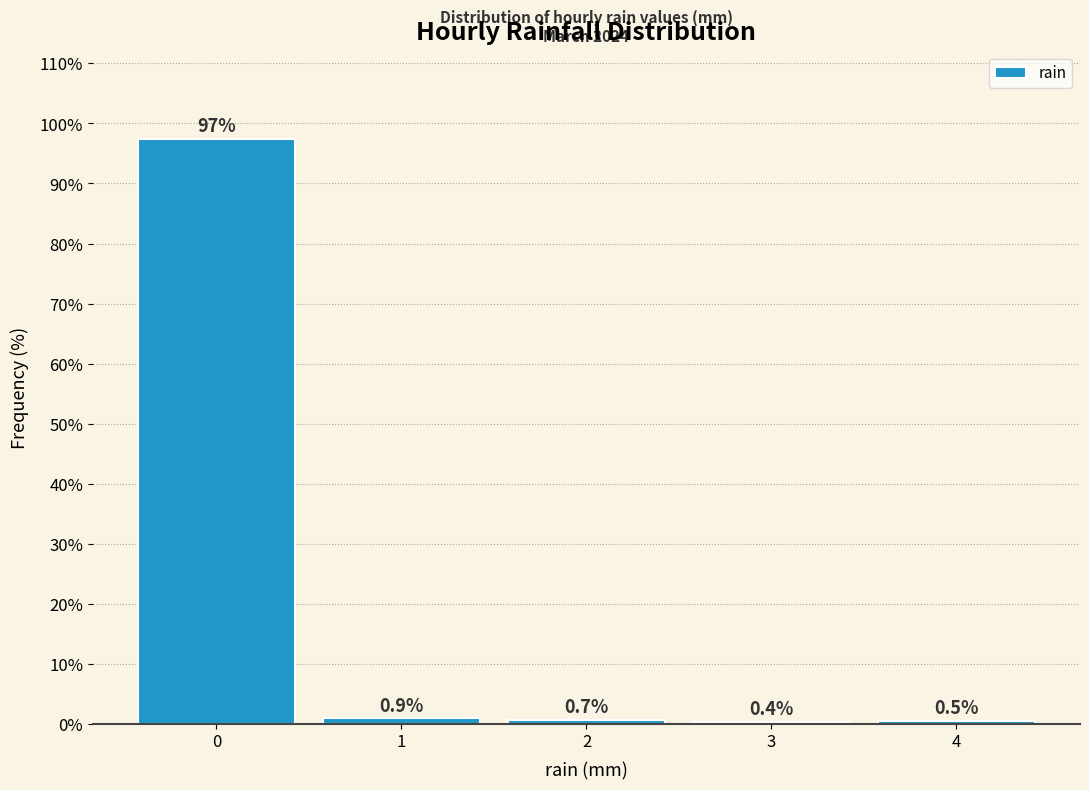

Reading left to right, what are all the values shown in this chart?

0=97.4	1=0.9	2=0.7	3=0.4	4=0.5